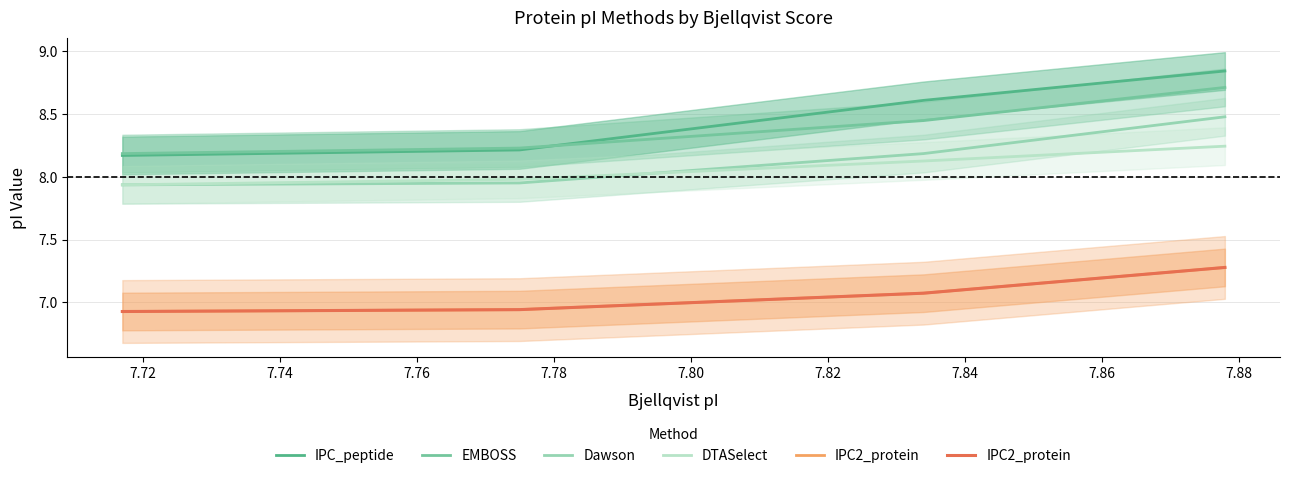

True or false: DTASelect has more than 0 points higher than both neighbors.

False